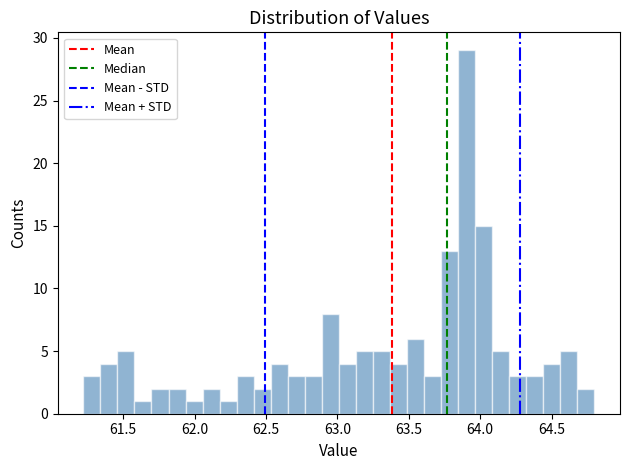

Read against the x-axis, roughly where is the centre of the tallest bar?

63.90